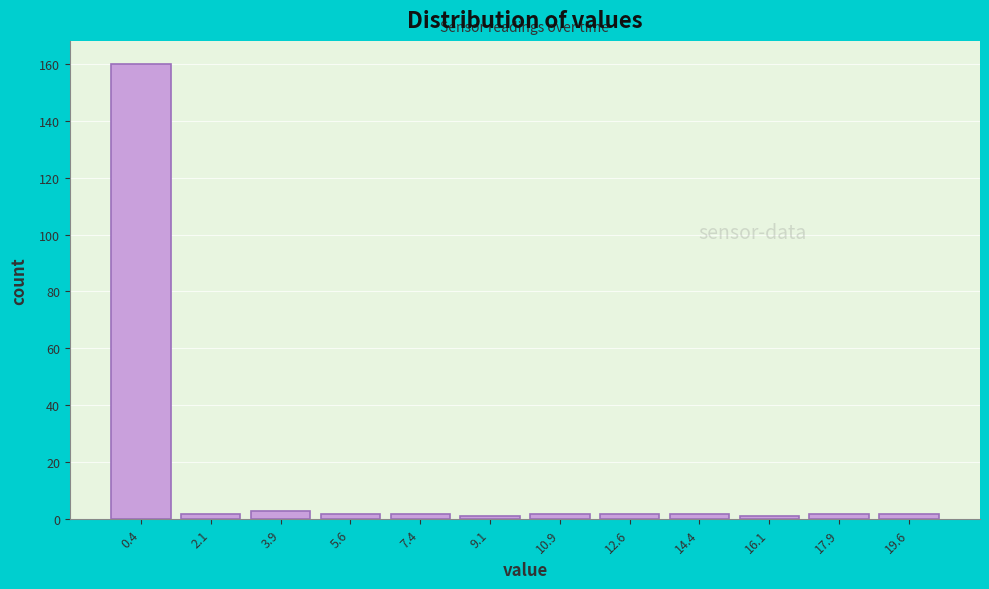

Which range on the x-axis has the tallest bar?

-0.50 to 1.25